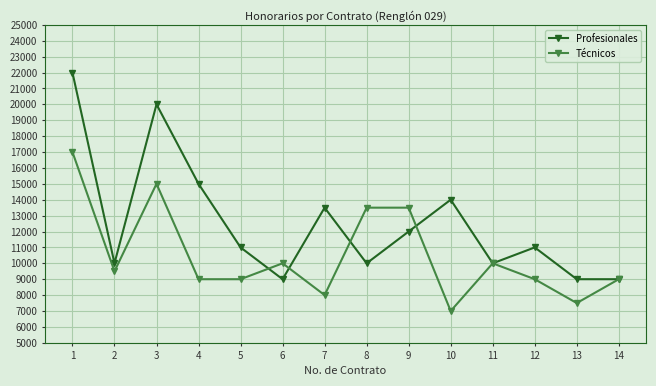

True or false: Técnicos has more than 1 points higher than both neighbors.

True